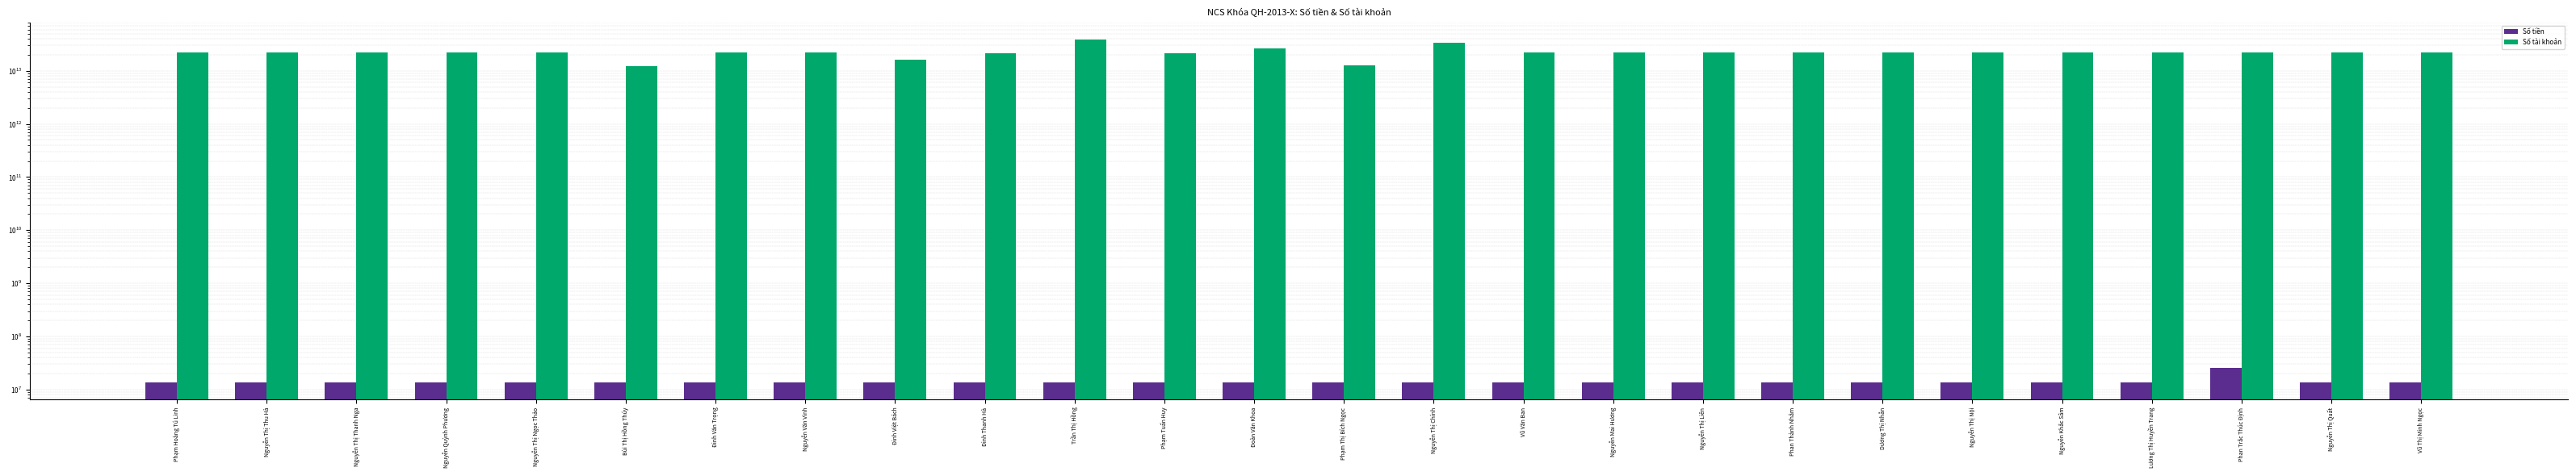

The Số tiền series shows 13750000 at Vũ Thị Minh Ngọc. True or false?

True